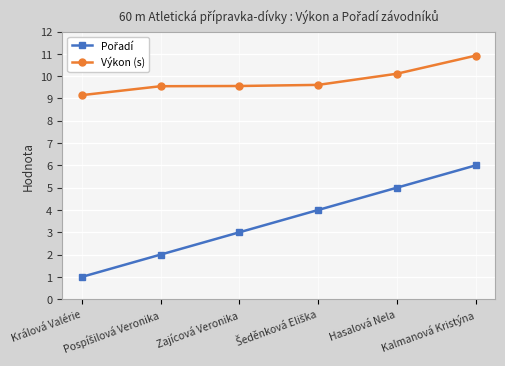

At how many categories does at least one series exceed 4?

6